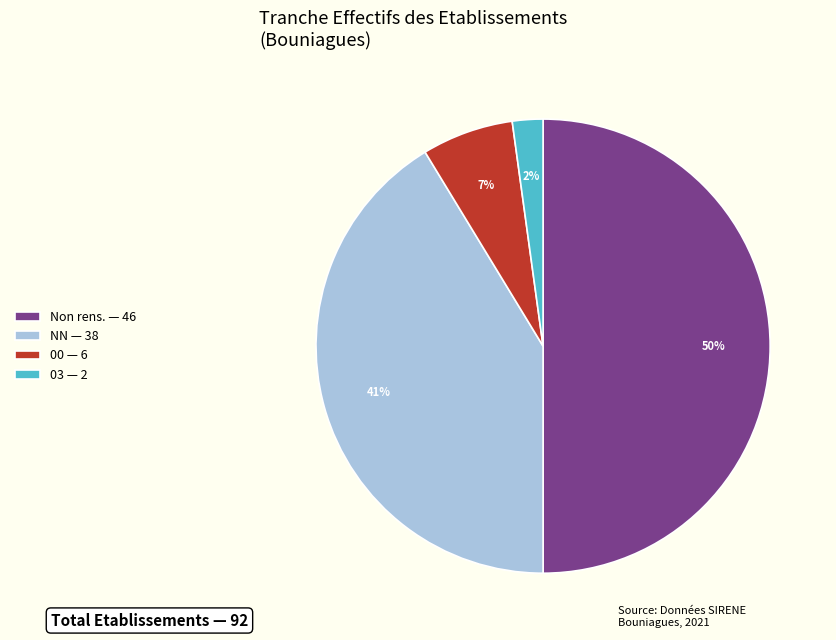

What is the largest slice in the pie chart?

Non rens. — 46